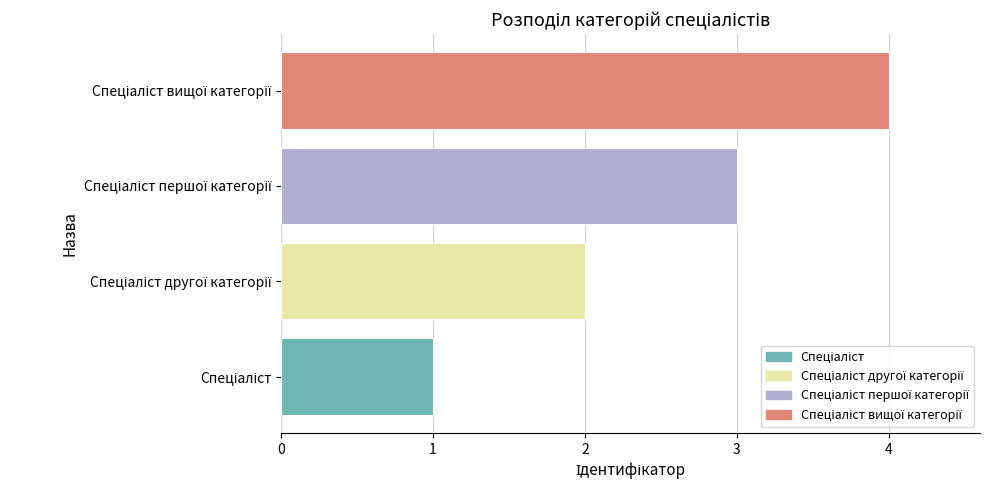

What is the sum of all values?

10